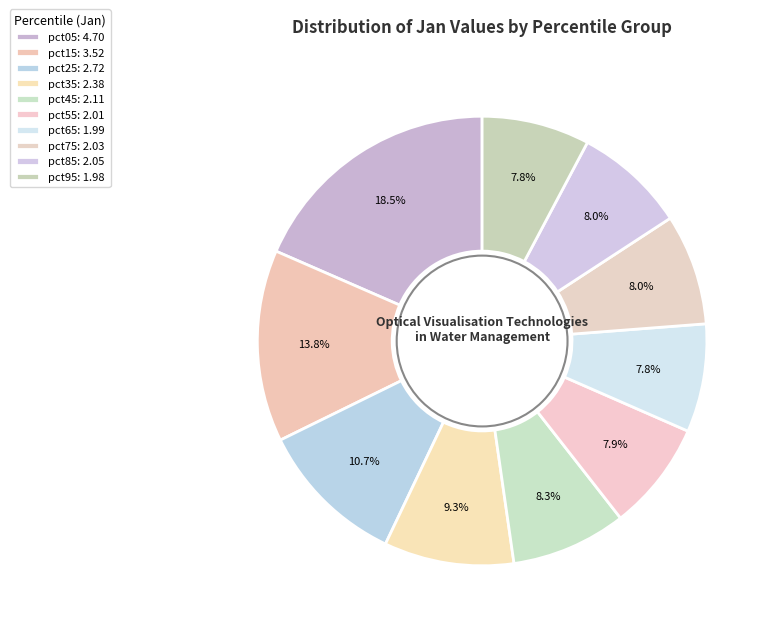

Approximately how many times larger is the value at pct85 compared to pct75?

1.0